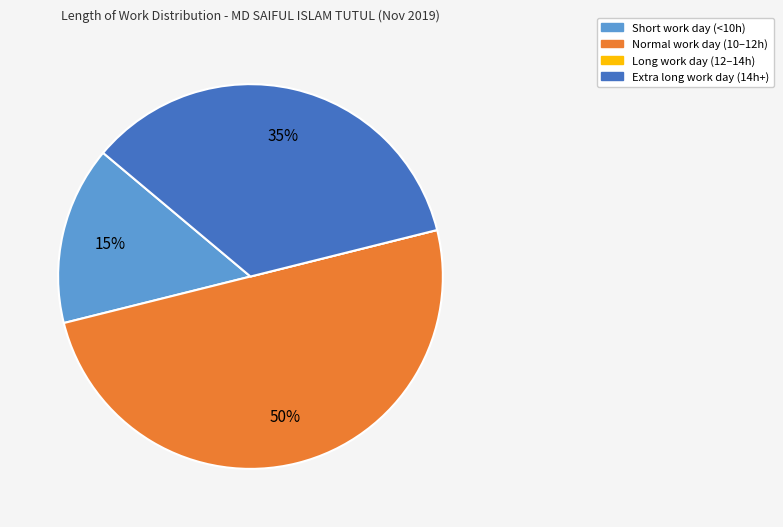

To the nearest percent, what is the difference between the largest and smallest slice percentages?

50%